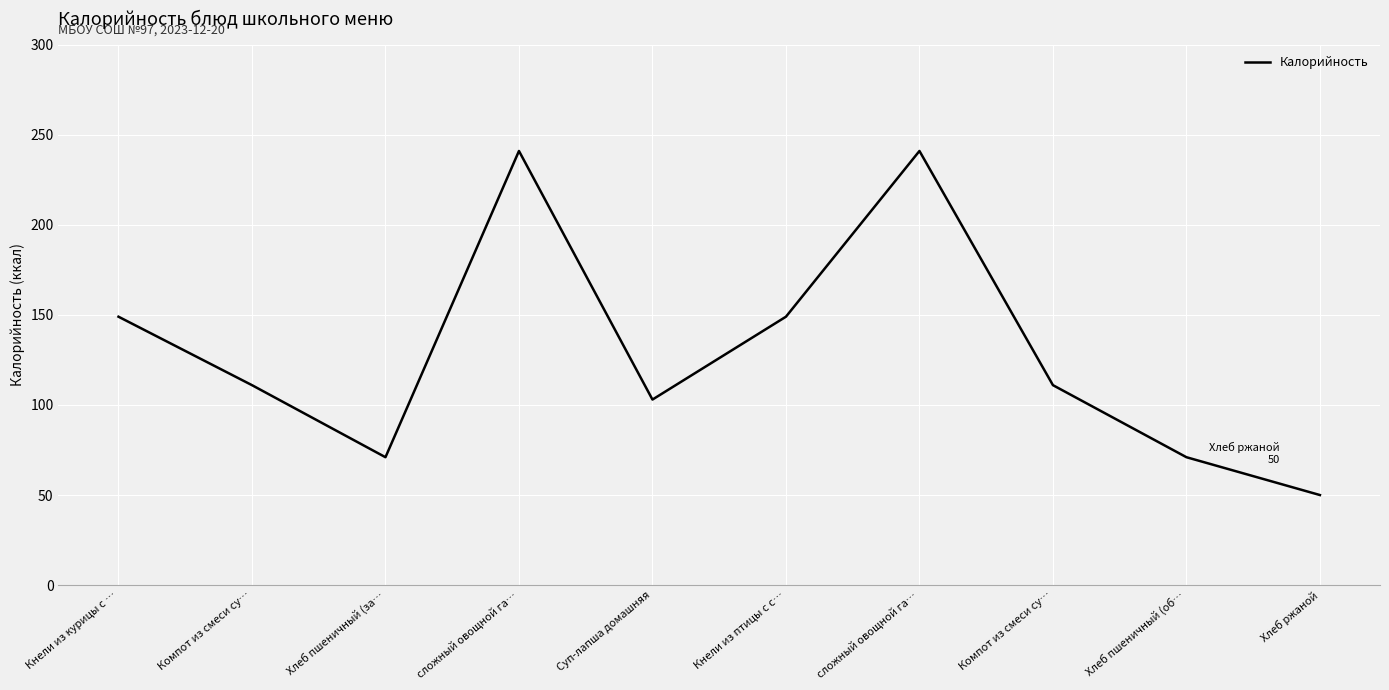

What is the label of the 4th point from the left?

сложный овощной га…